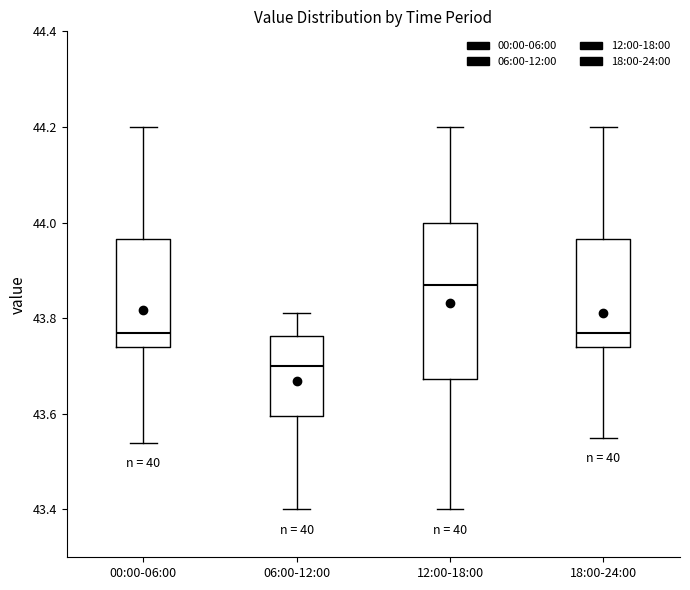

Which box's median line is the lowest?

06:00-12:00